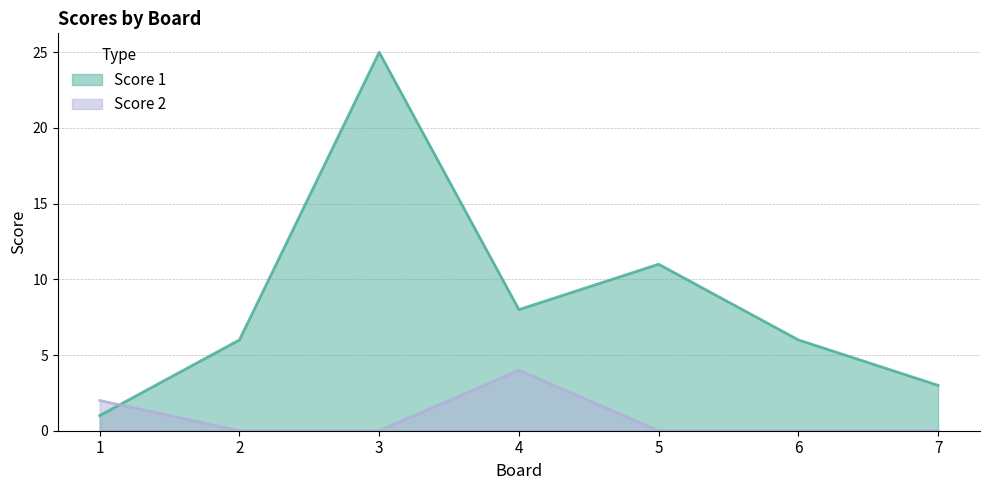

True or false: Score 2 and Score 1 intersect in this chart.

True